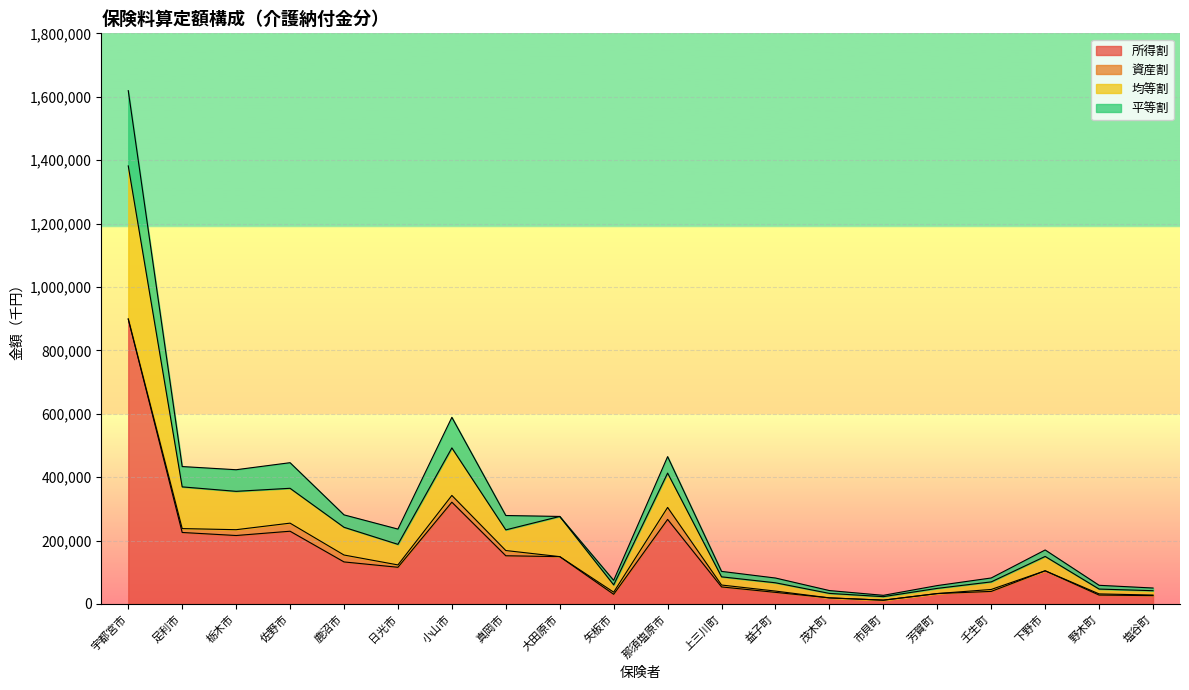

What position from the left is 芳賀町?

16